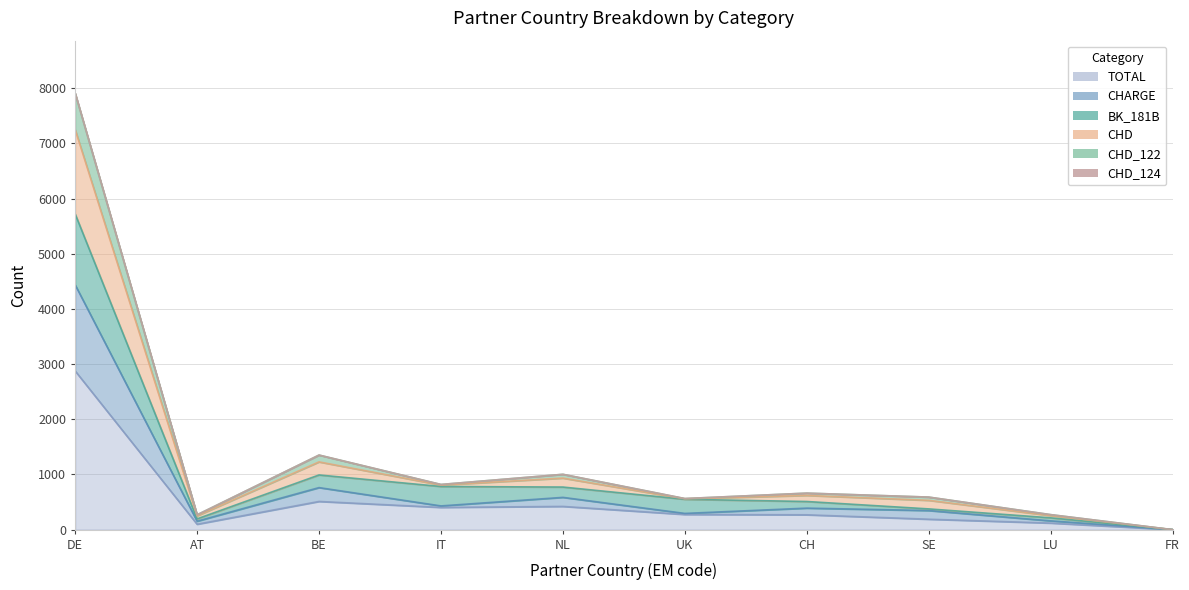

What is the spread (max minus min) of values at LU?

153